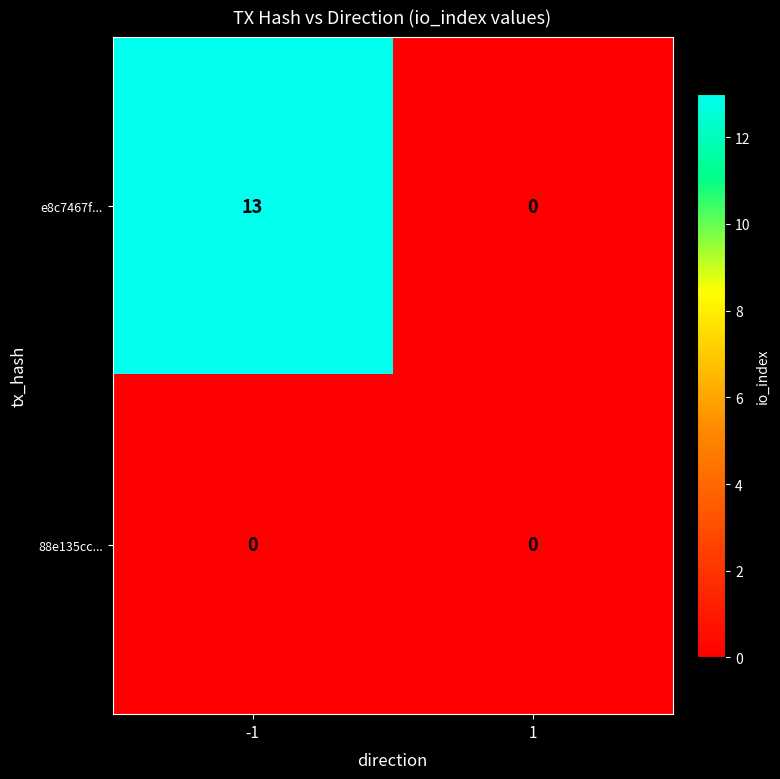

What is the total value across all series at -1?

13